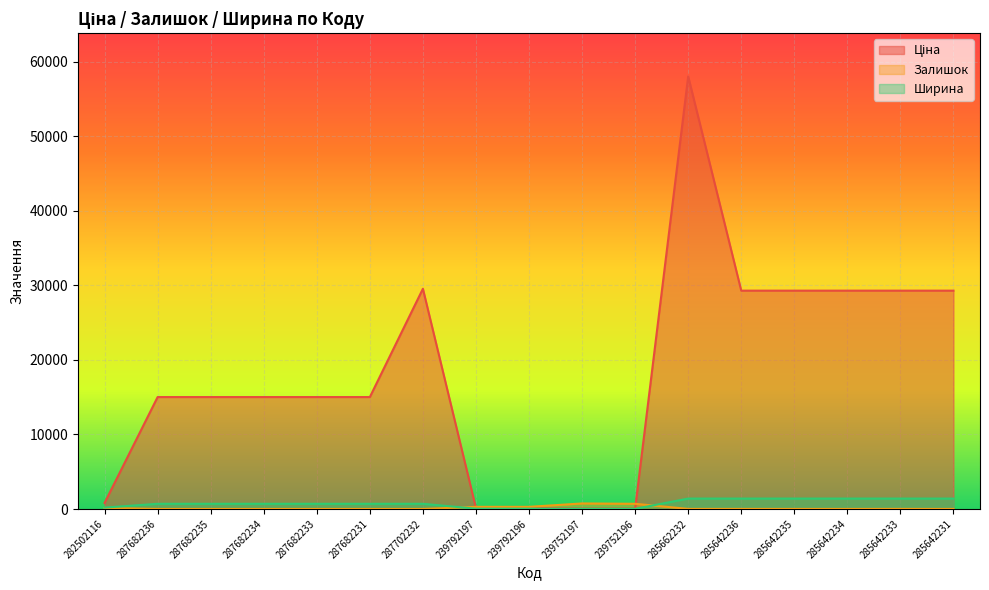

At which category does Ціна reach its first local peak?

287702232